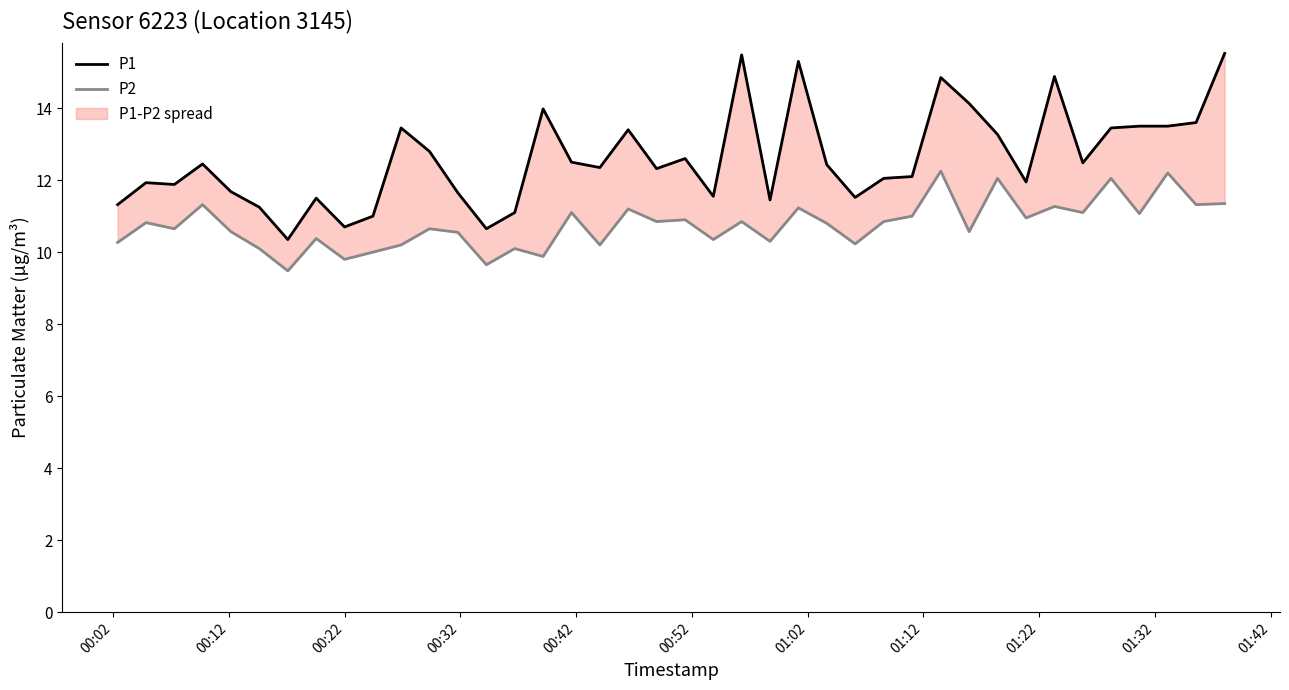

What is the value of the P1 point at the 19th from the left?

13.4